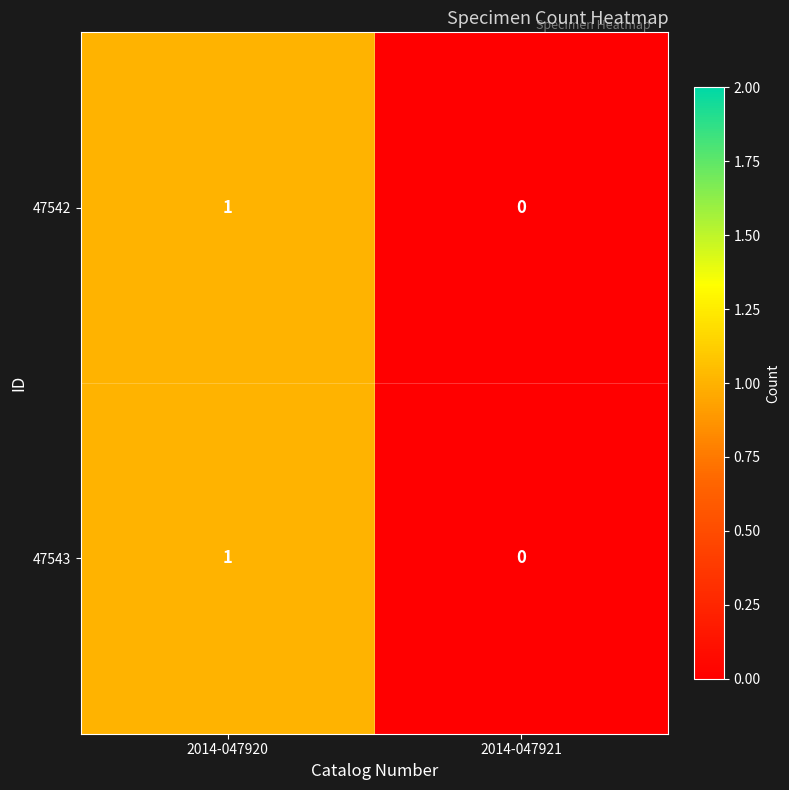

Is it true that 47543 equals -1 at 2014-047921?

False